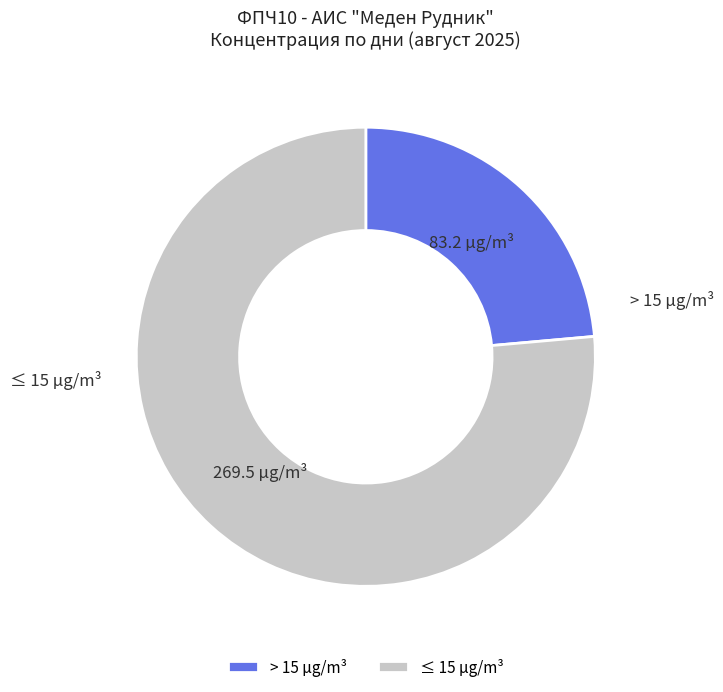

True or false: > 15 µg/m³ accounts for 24% of the total.

True